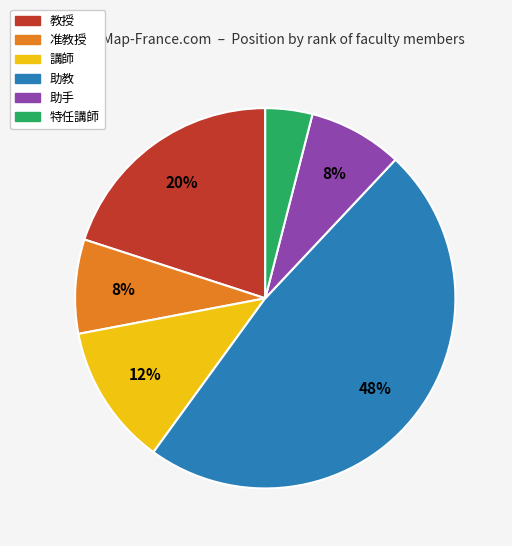

Does 助手 account for over 50% of the chart?

No